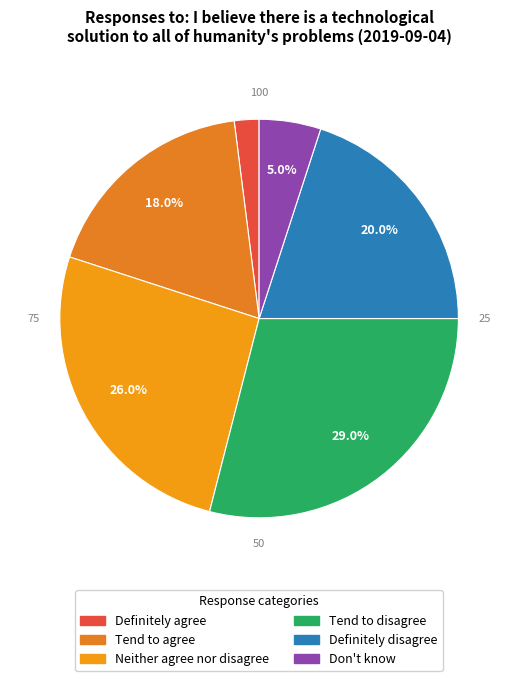

Is Tend to agree the majority of the pie?

No